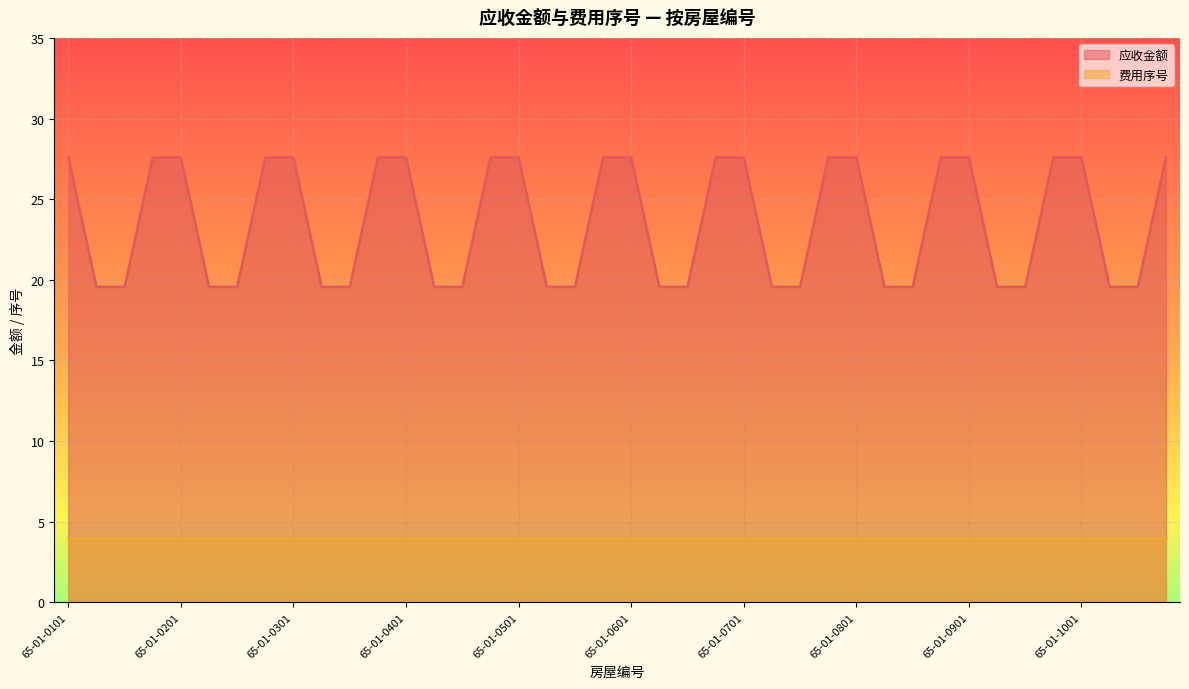

The value at 65-01-0203 is 26.7. True or false?

False